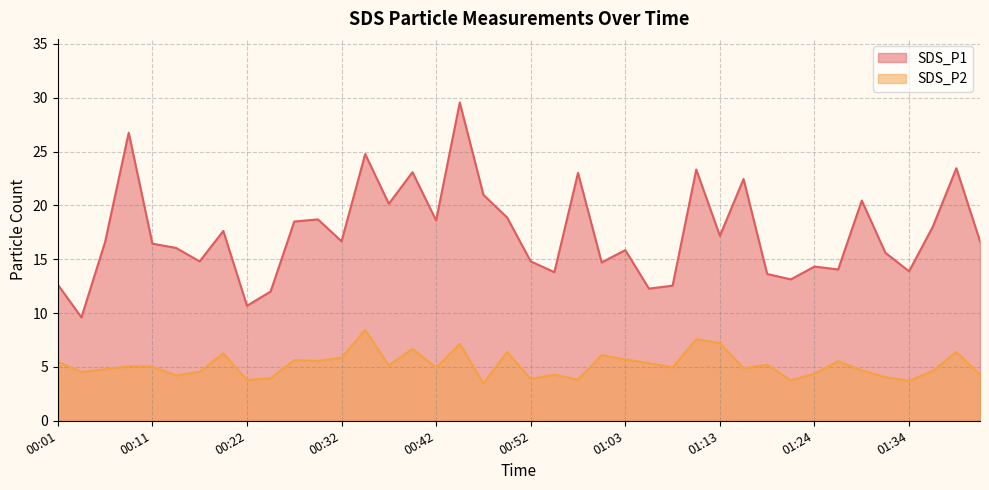

Is it true that SDS_P2 equals 6.5 at 00:55?

False